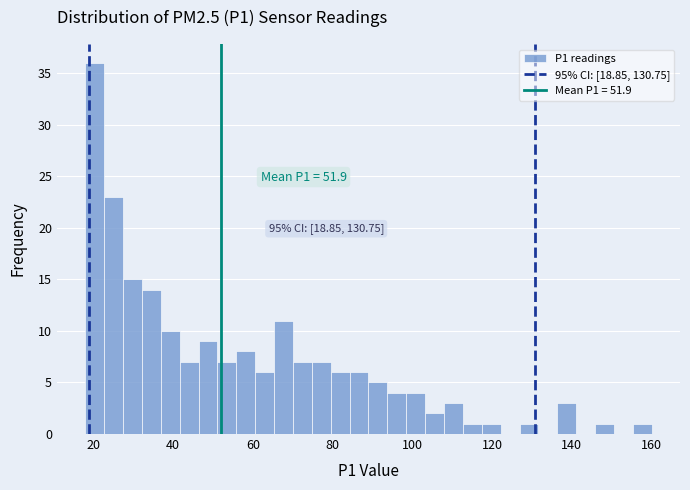

Read against the x-axis, roughly where is the centre of the tallest bar?

20